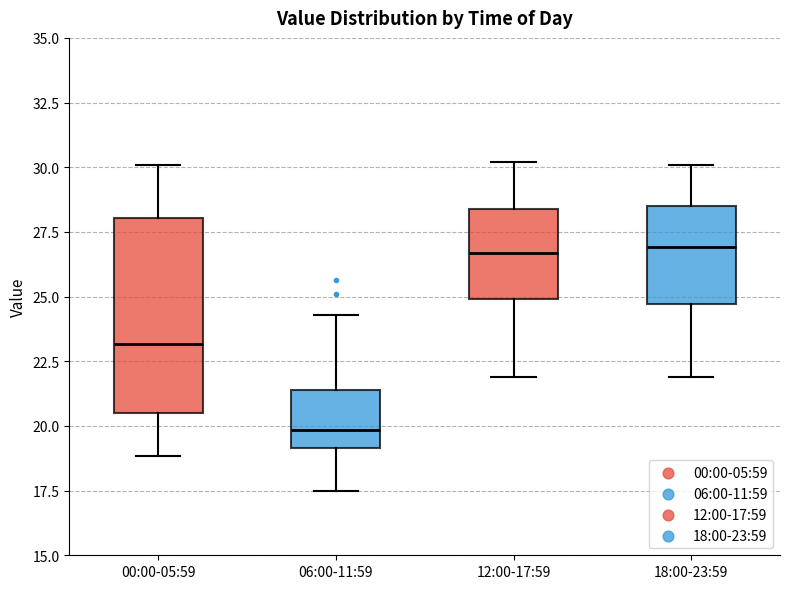

Comparing the boxes themselves (not the whiskers), which one is the tallest?

00:00-05:59